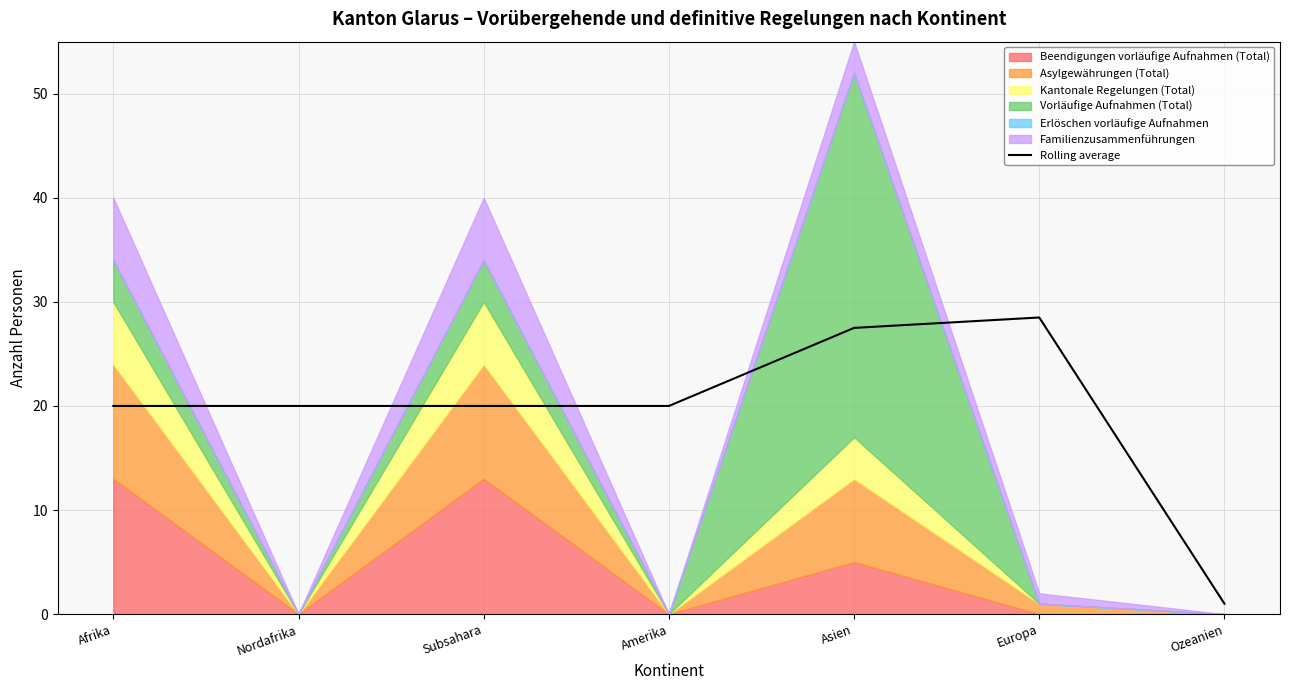

Does the chart display data point markers on the line(s)?

No